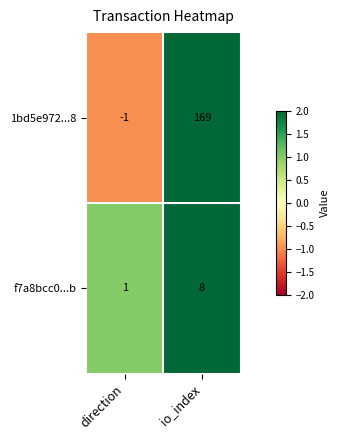

List the series in order of their peak value, highest first.

1bd5e972...8, f7a8bcc0...b